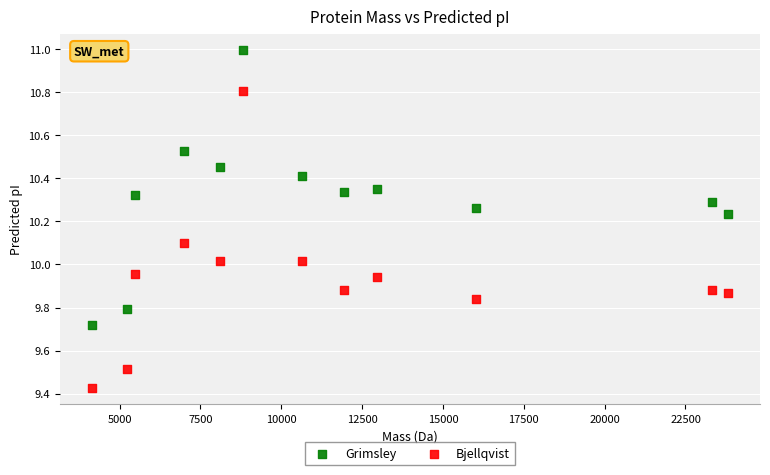

Which series reaches the maximum Y coordinate?

Grimsley